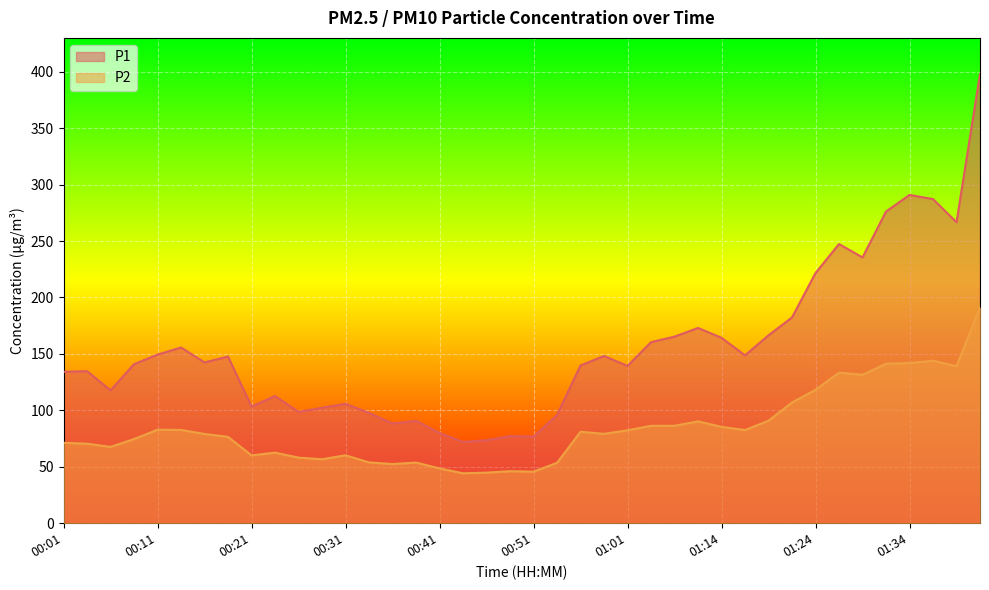

True or false: P2 and P1 cross at least once.

False